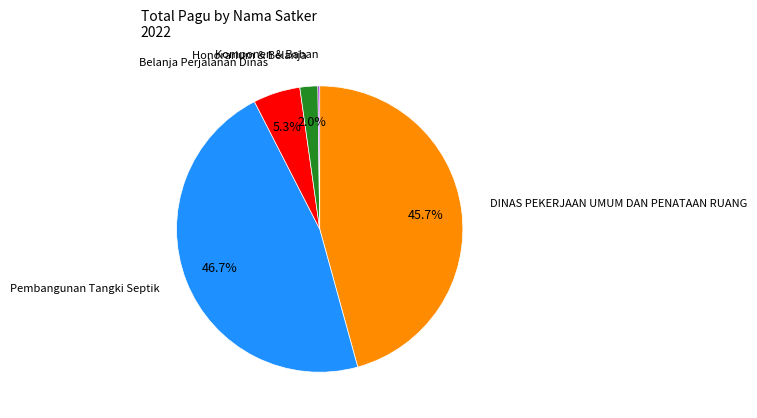

Is there a majority slice in this chart?

No